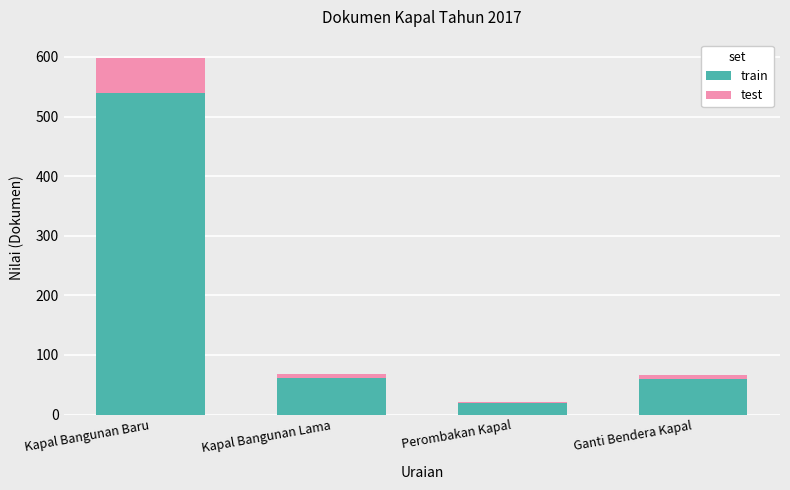

True or false: train has a value of 91.1 at Ganti Bendera Kapal.

False